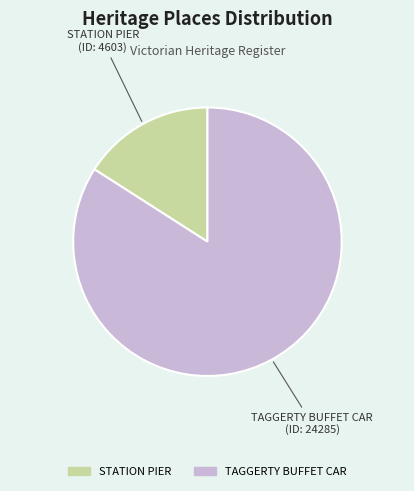

Do STATION PIER and TAGGERTY BUFFET CAR together represent more than half of the pie?

Yes